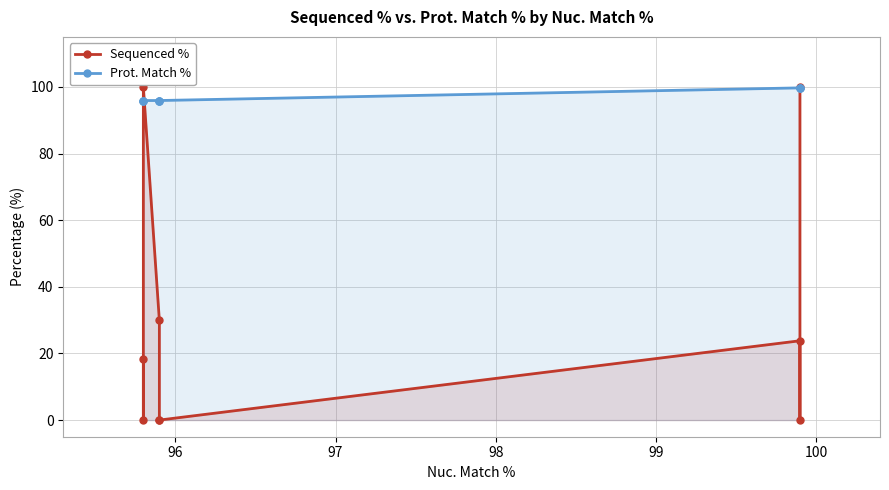

What is the average value of the Prot. Match % series?

97.2